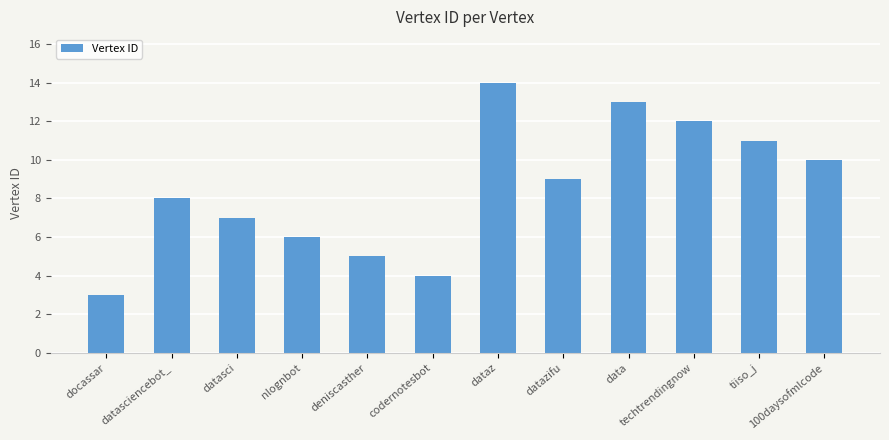

At which label is the value closest to 8?

datasciencebot_